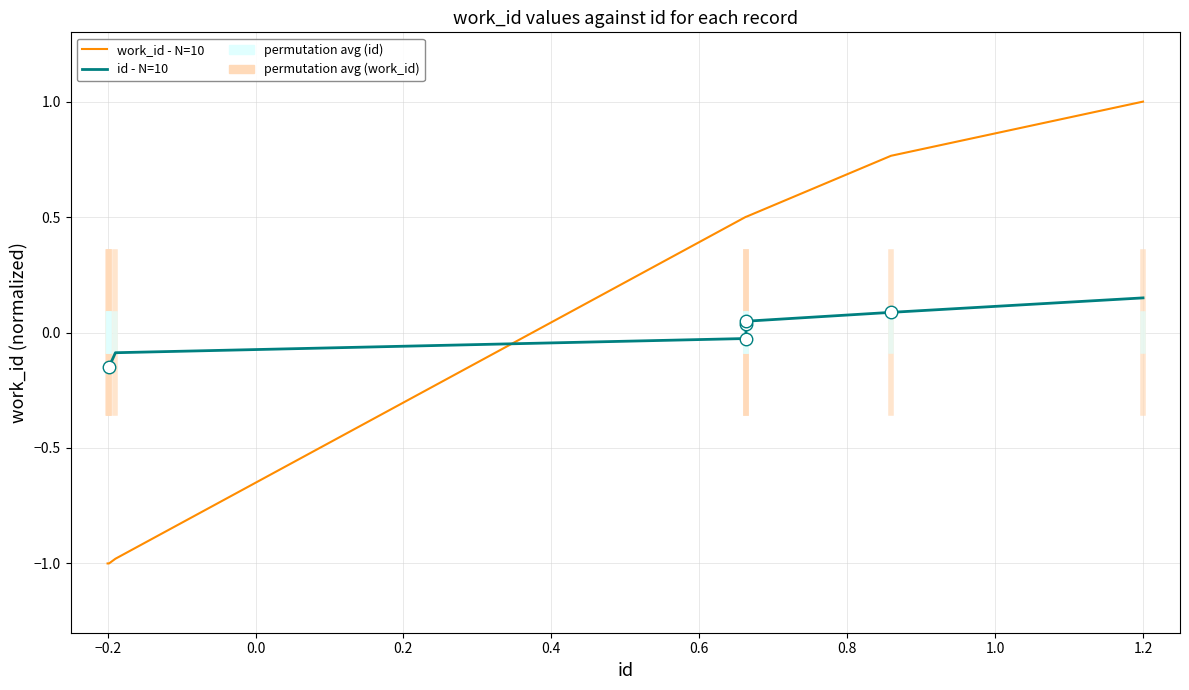

What is the difference between the second highest and minimum values in the id - N=10 series?

0.2